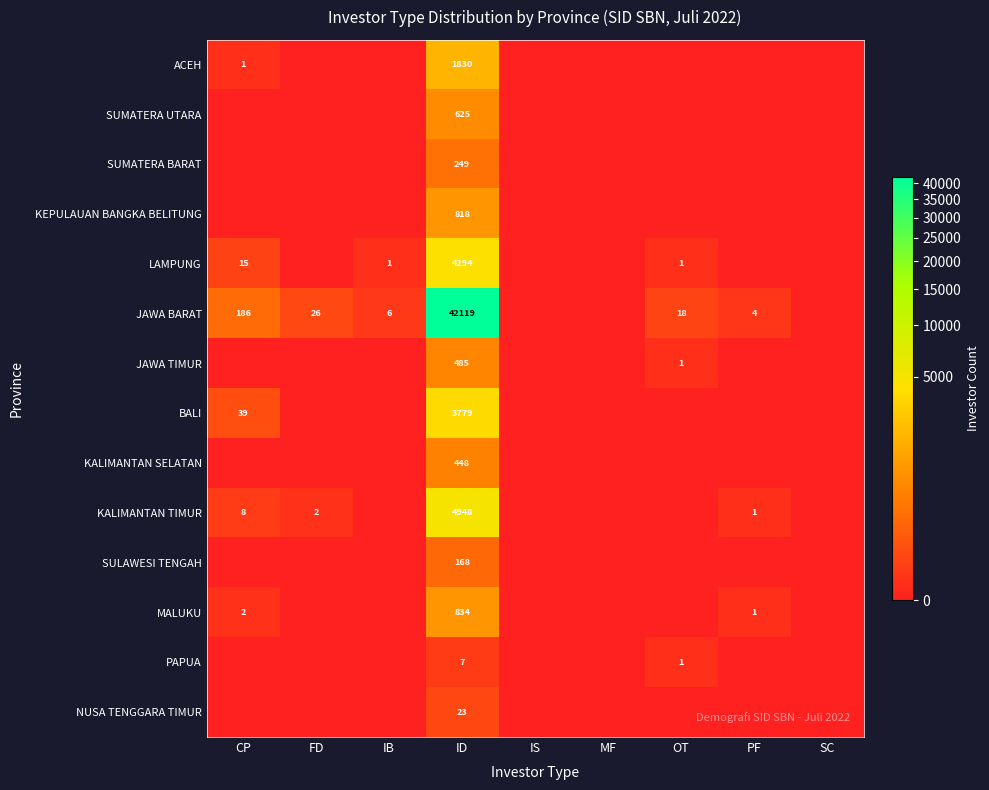

The NUSA TENGGARA TIMUR series shows 23 at ID. True or false?

True